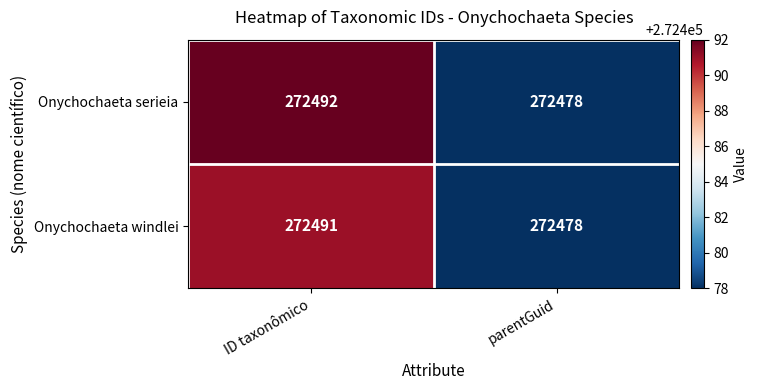

Which series has the largest range (max minus min)?

Onychochaeta serieia